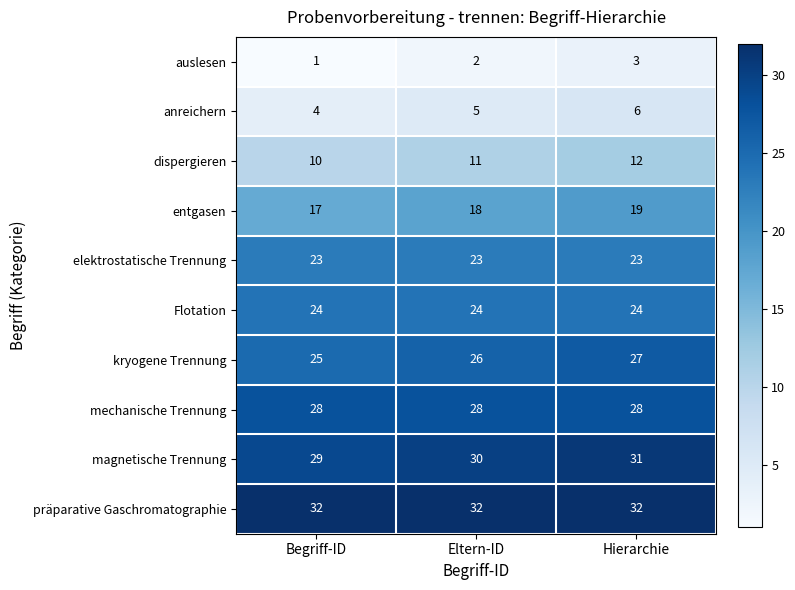

Is it true that kryogene Trennung equals 26 at Eltern-ID?

True